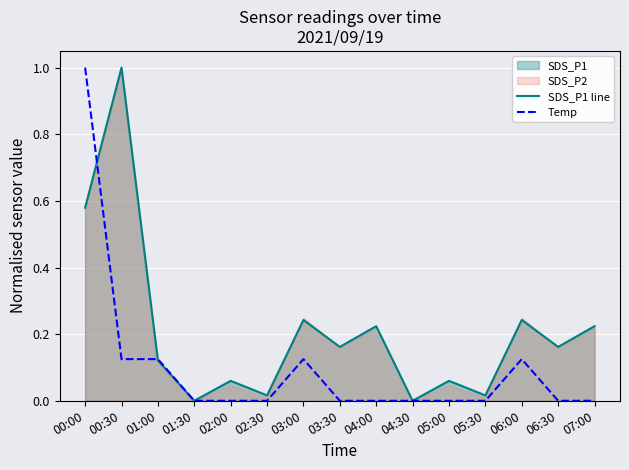

How many data points in Temp are above 0?

5